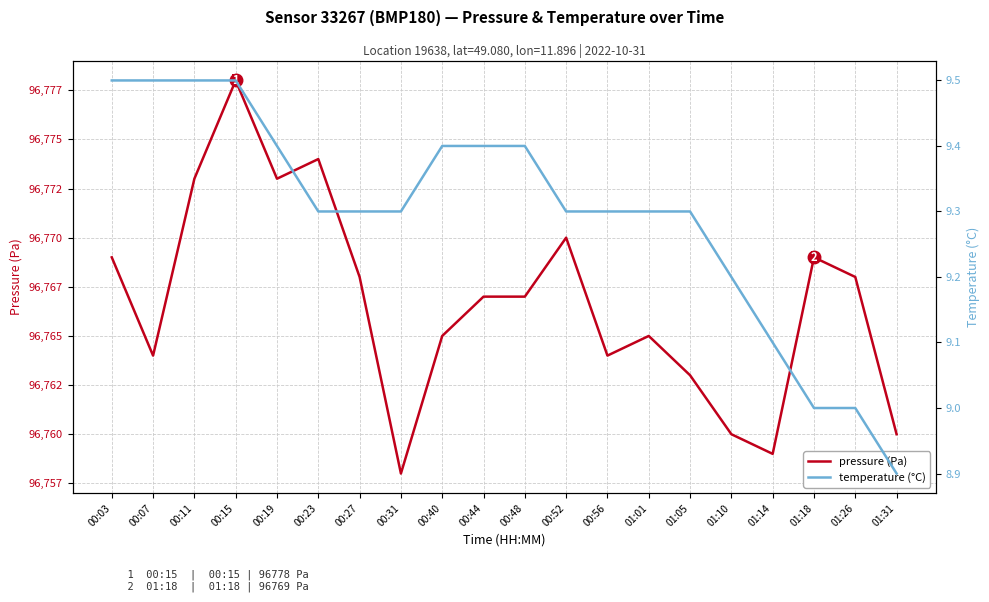

List the labels in order of pressure (Pa) value, smallest first.

00:31, 01:14, 01:10, 01:31, 01:05, 00:07, 00:56, 00:40, 01:01, 00:44, 00:48, 00:27, 01:26, 00:03, 01:18, 00:52, 00:11, 00:19, 00:23, 00:15